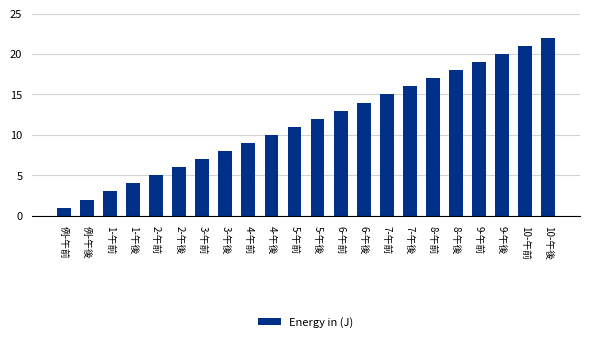

What is the minimum value shown in the chart?

1